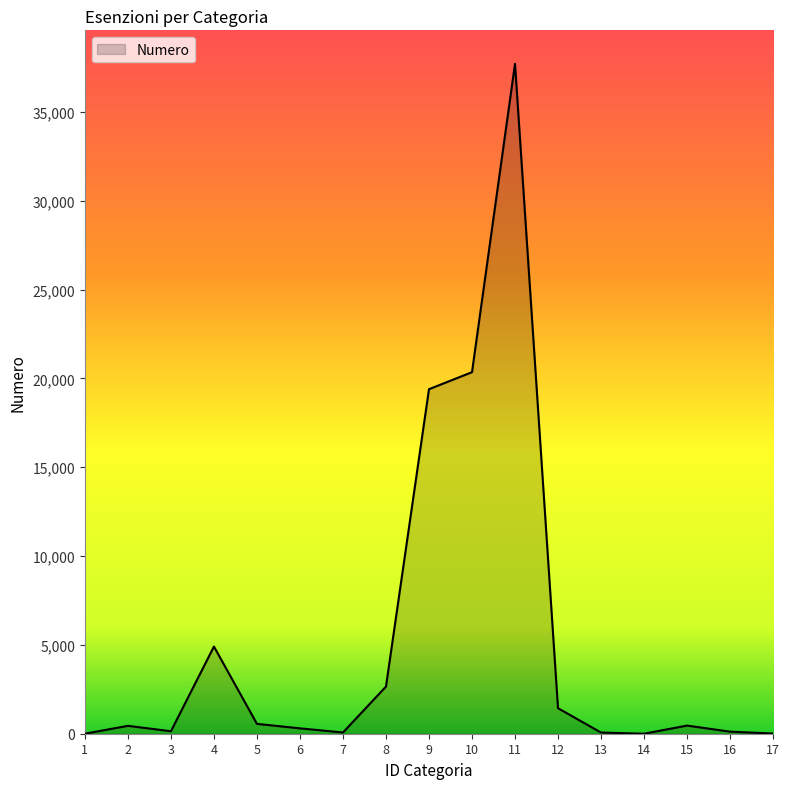

What is the difference between the second highest and minimum values?

20352